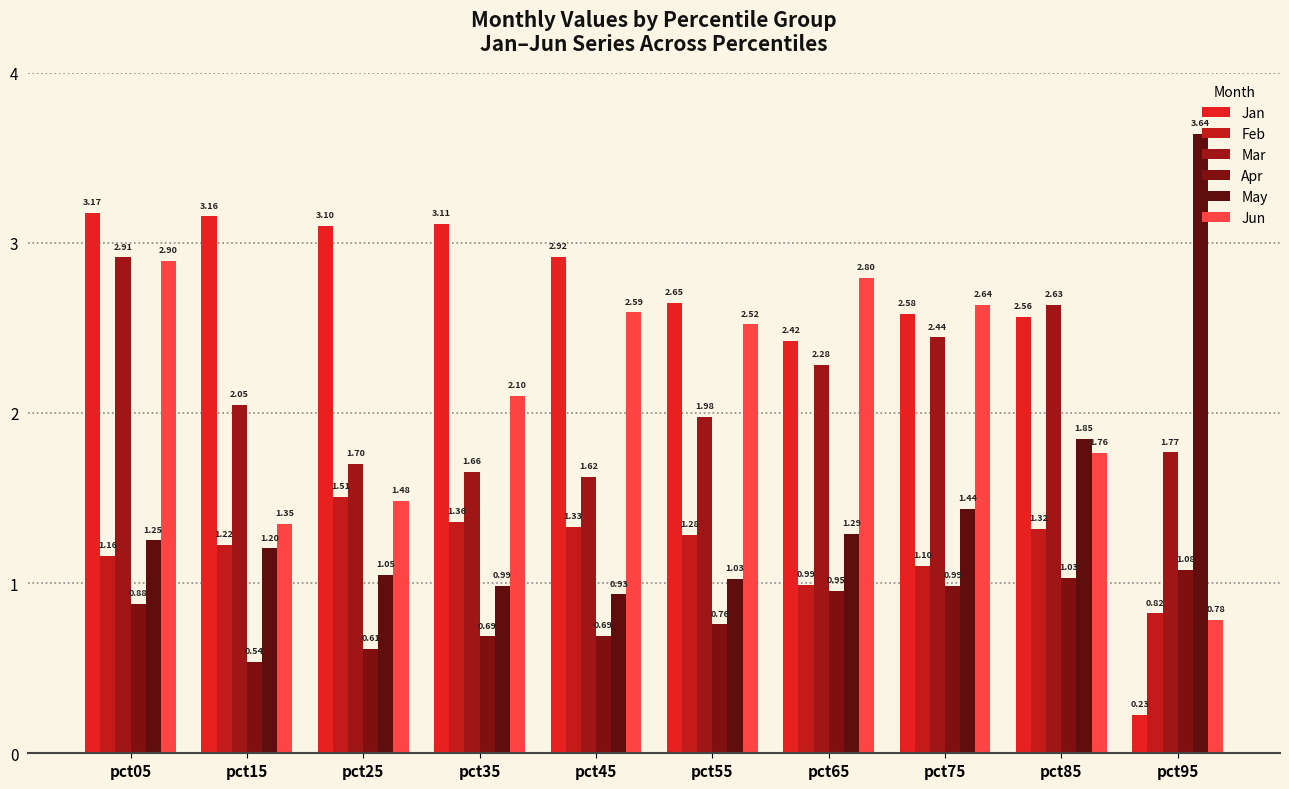

What is the smallest value displayed?

0.2